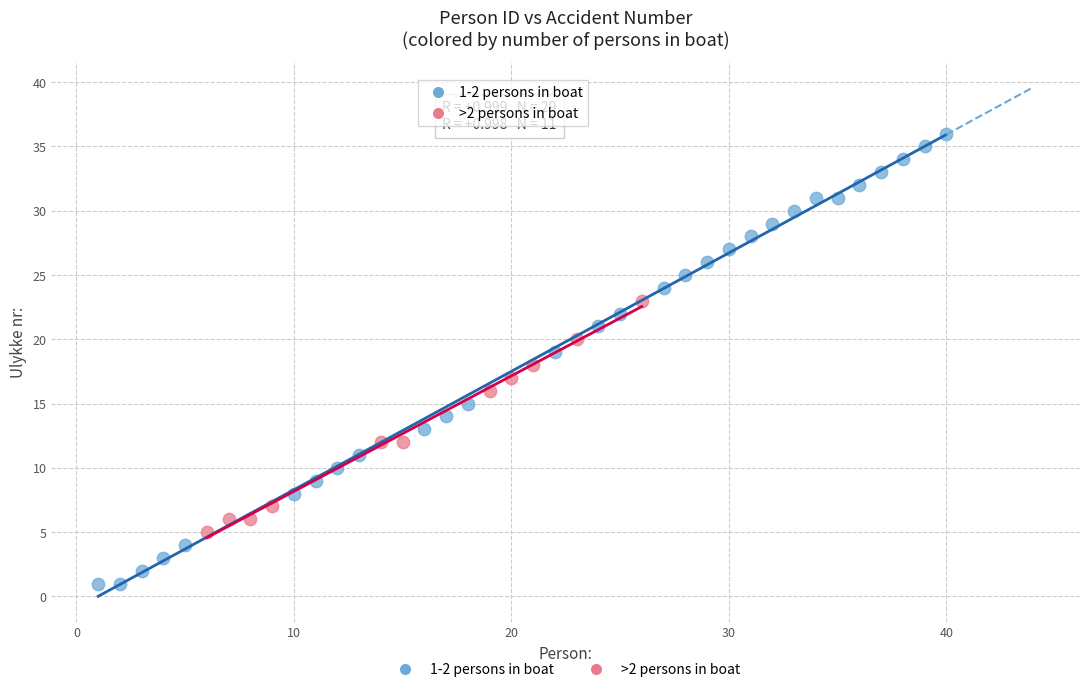

Which series has the largest Y range (max minus min)?

1-2 persons in boat